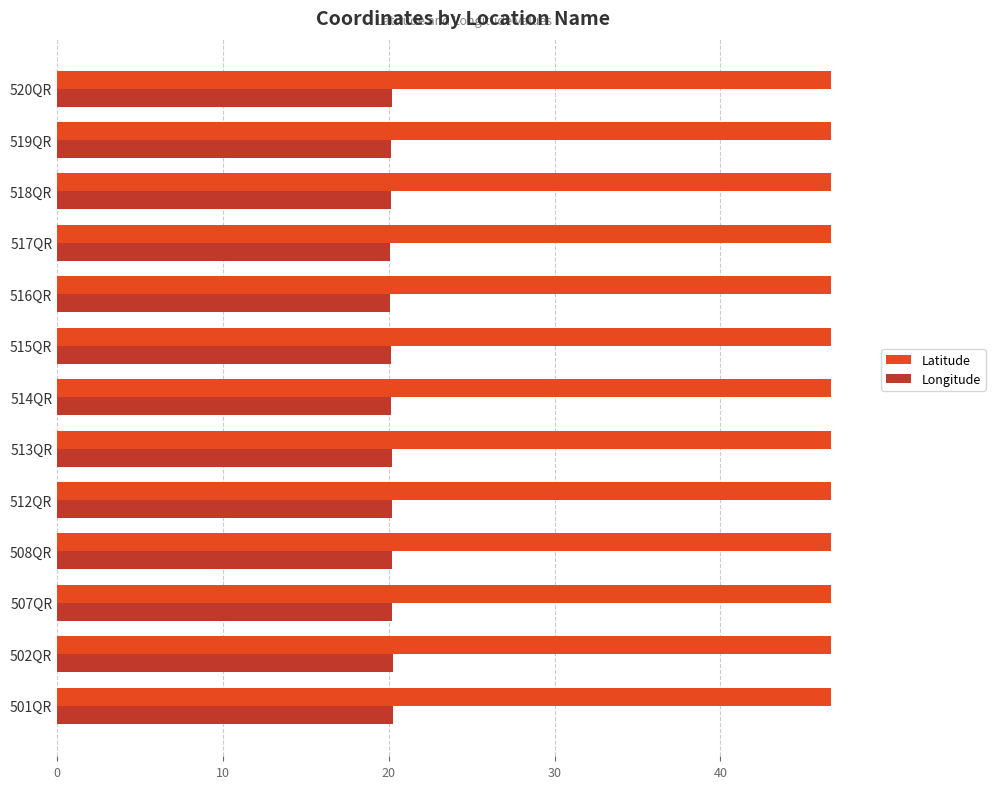

Is it true that Latitude equals 46.7 at 502QR?

True